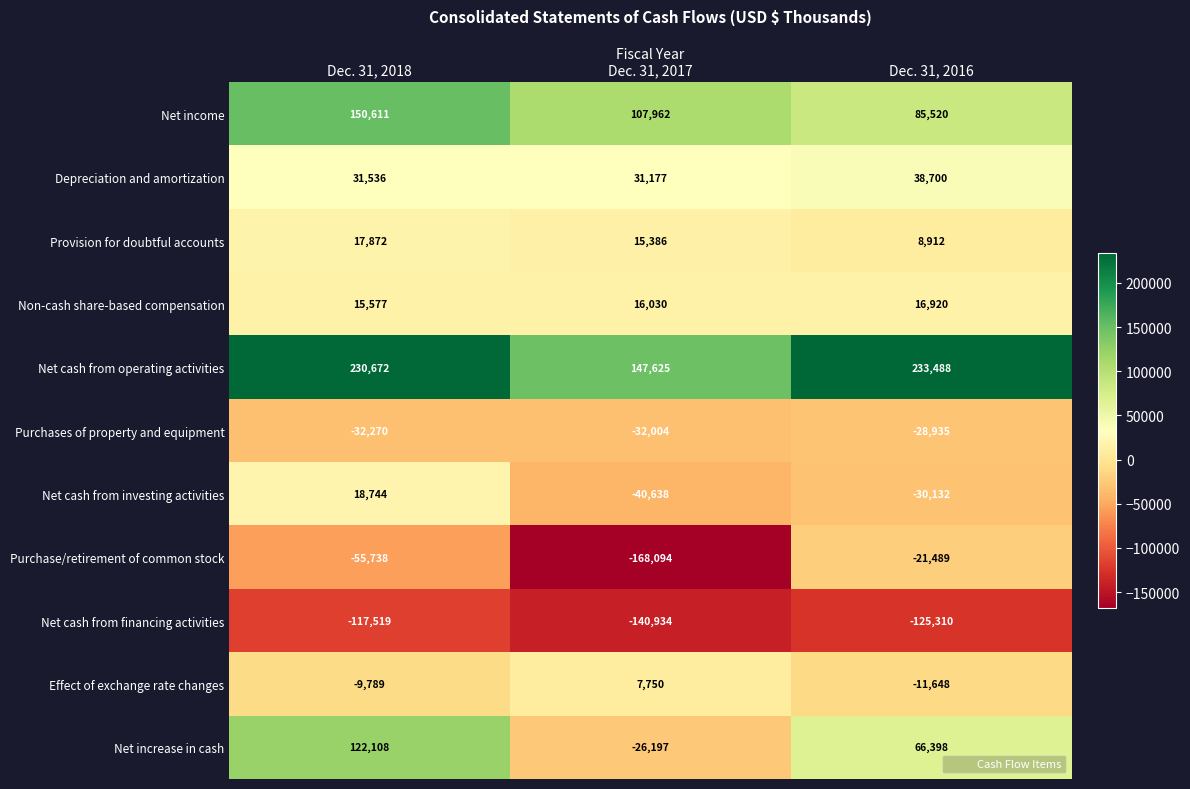

Between Dec. 31, 2018 and Dec. 31, 2016, which series saw the biggest shift?

Net income